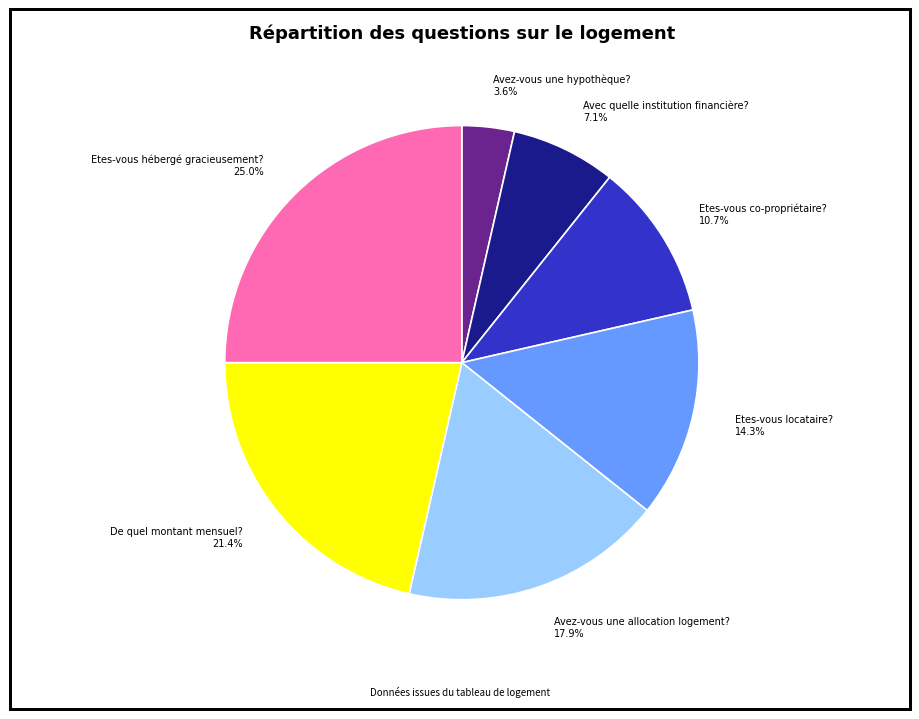

To the nearest percent, what is the average slice percentage?

14%